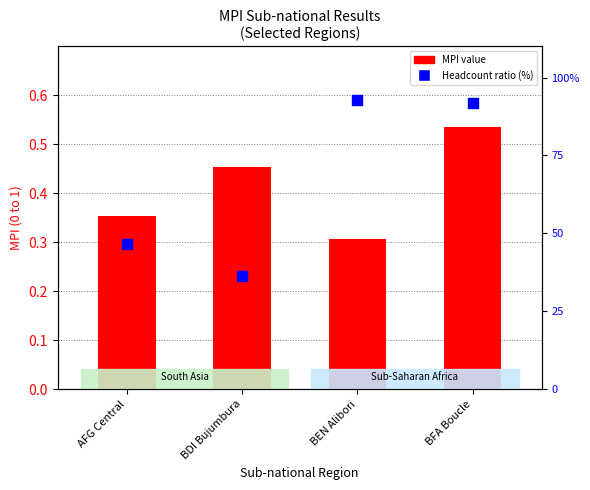

Is the value of MPI value at BEN Alibori greater than the value of Headcount ratio (%) at BDI Bujumbura?

No